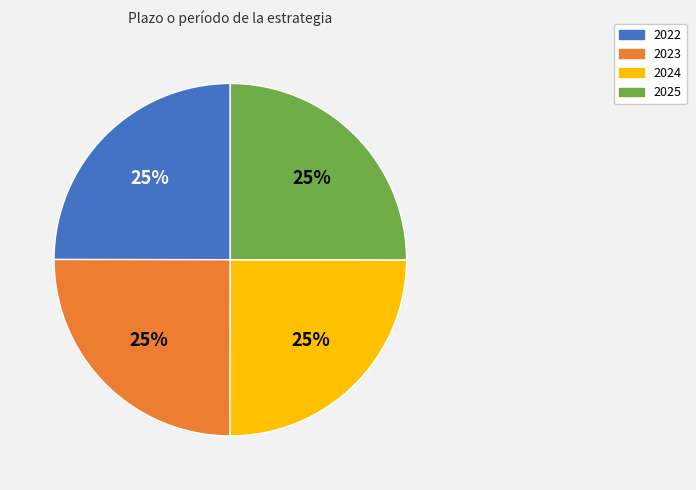

To the nearest percent, what is the combined percentage of 2025 and 2023?

50%